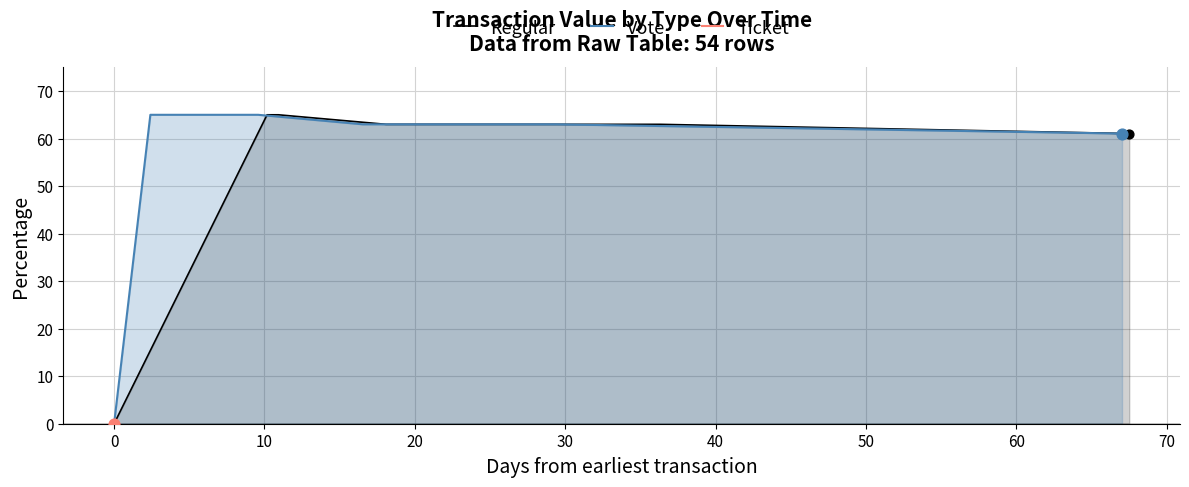

Which series has the largest total across all categories?

Regular